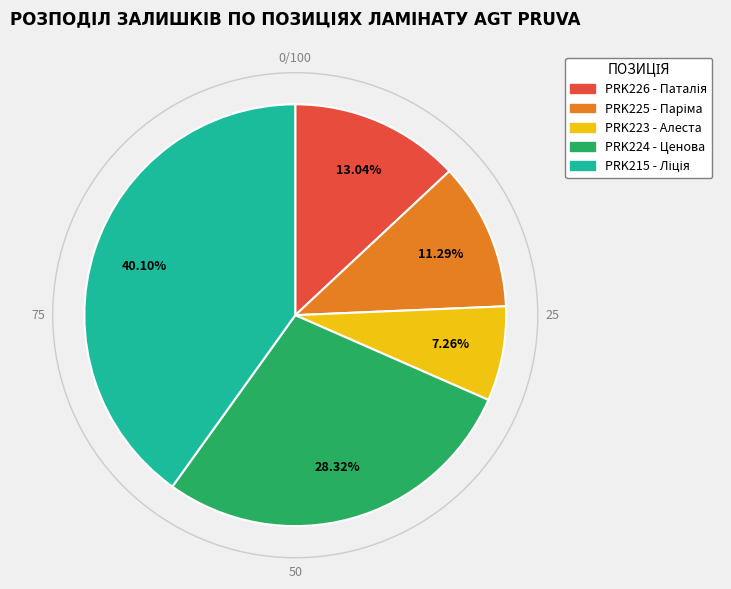

Is the sum of PRK223 - Алеста and PRK224 - Ценова greater than half?

No